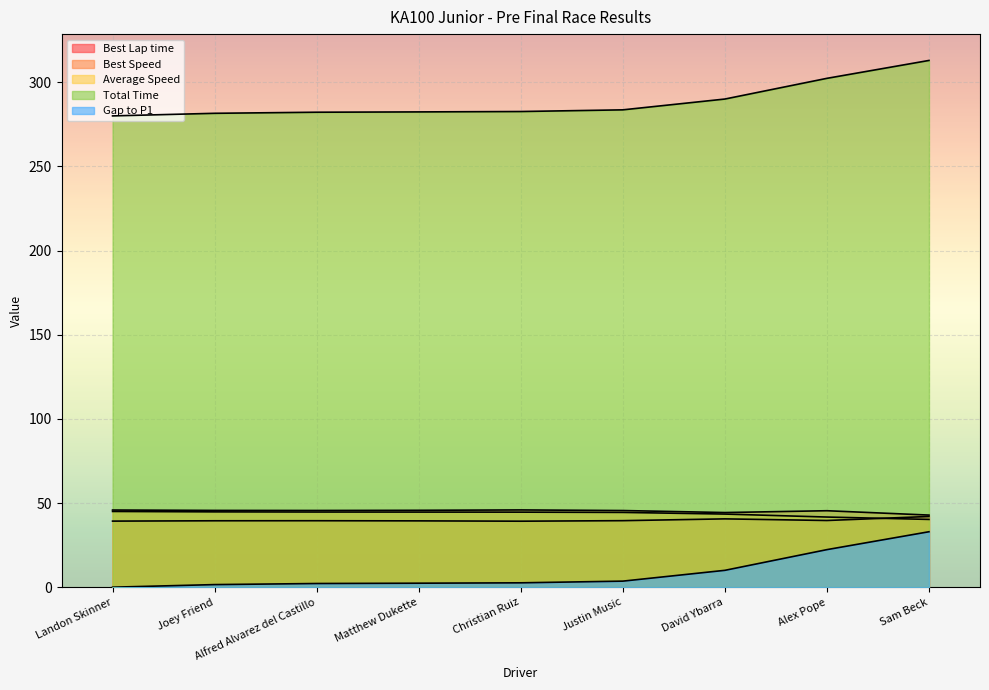

How many times do Average Speed and Best Lap time cross each other?

1